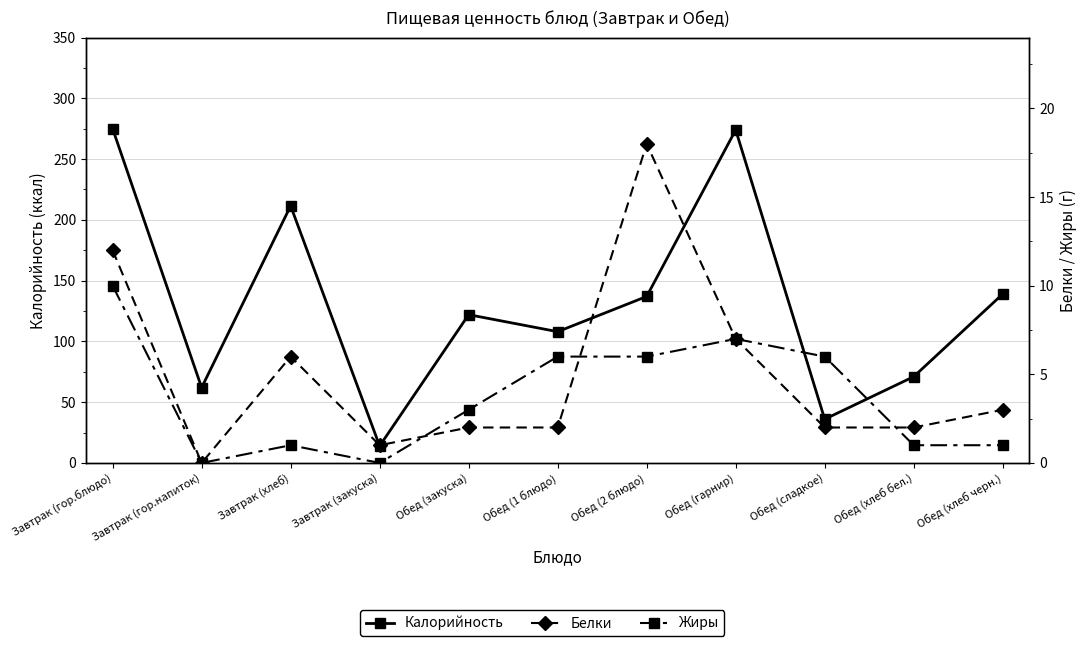

What is the difference between the maximum and minimum values in the Жиры series?

10.0